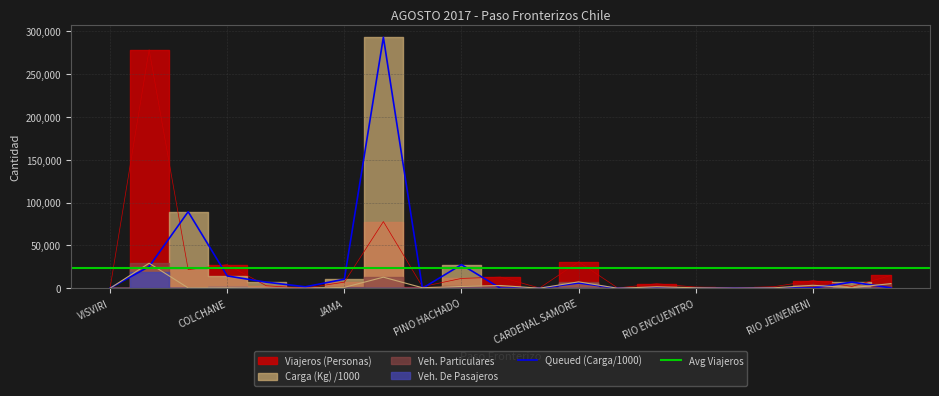

How many lines are shown in the chart?

3